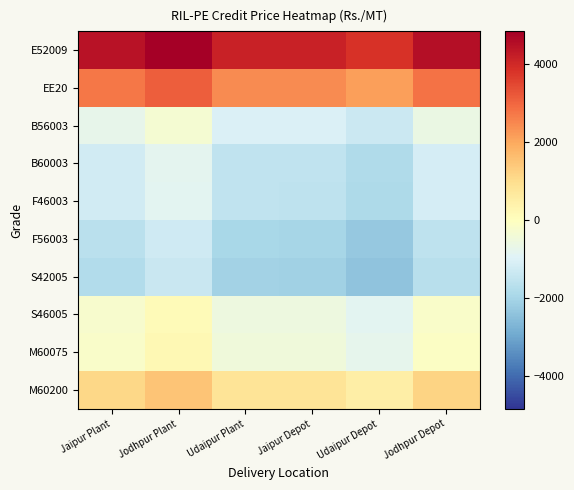

What is the spread (max minus min) of values at Udaipur Depot?

6210.0